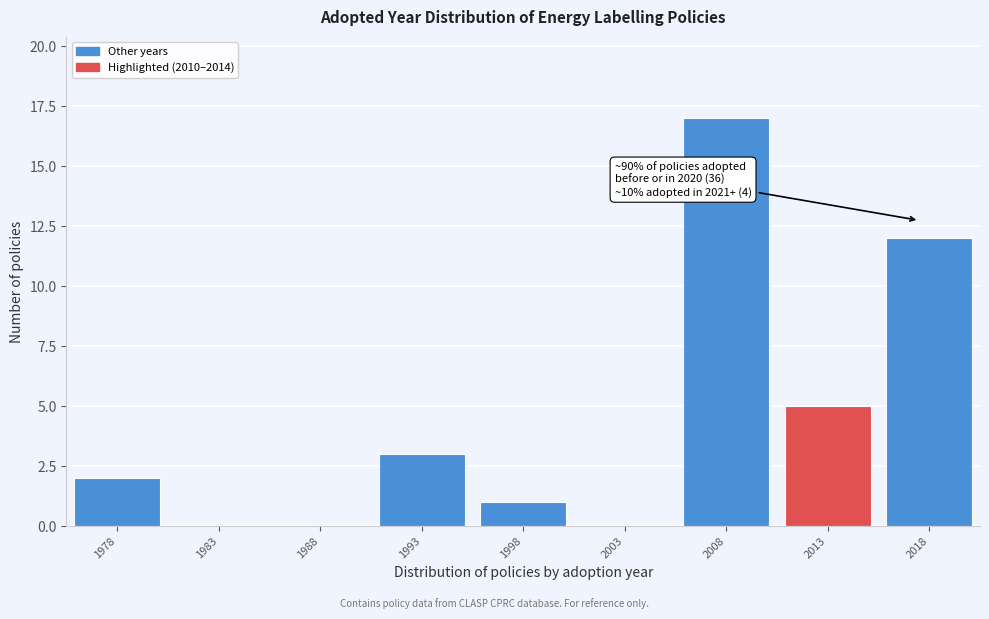

Reading left to right, what are all the values shown in this chart?

1978=2	1983=0	1988=0	1993=3	1998=1	2003=0	2008=17	2013=5	2018=12